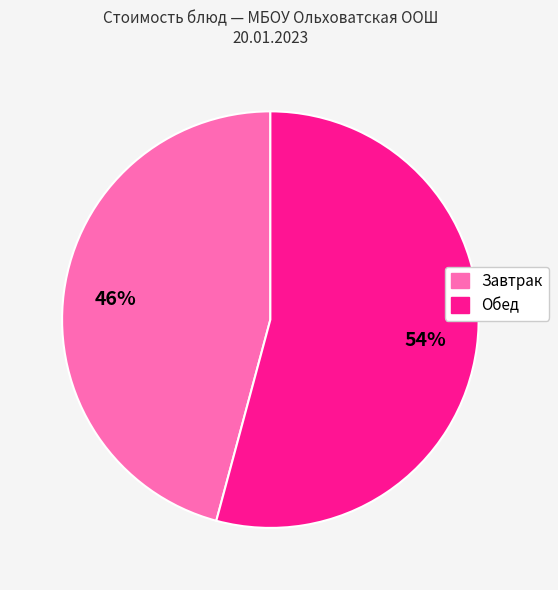

Does any single category account for the majority?

Yes